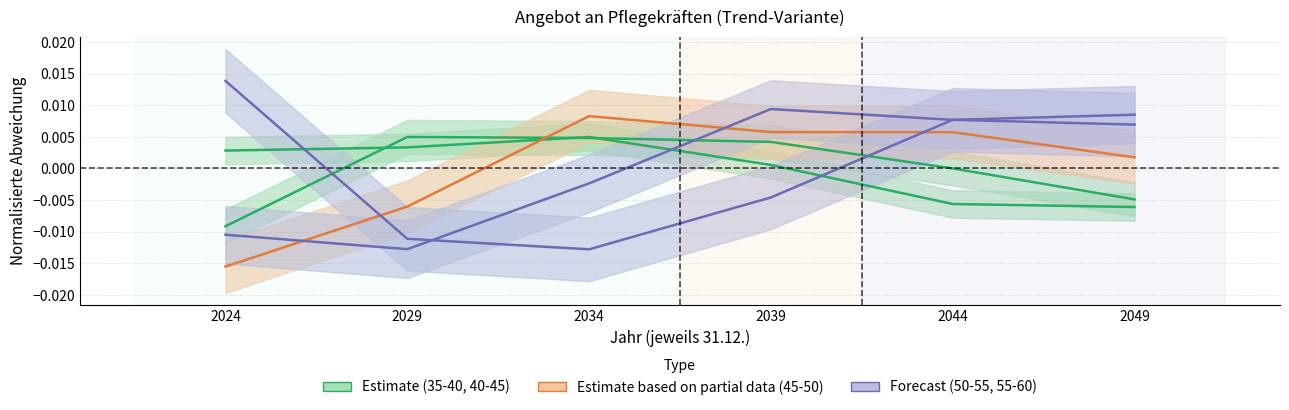

How many categories are shown in the chart?

6